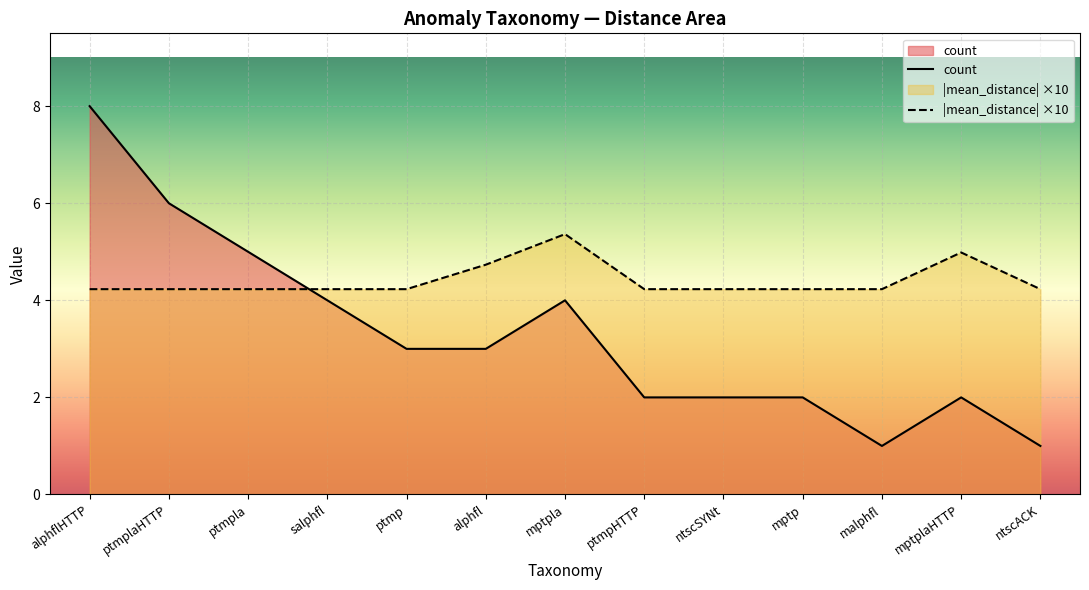

Which label corresponds to the smallest value in the chart?

malphfl